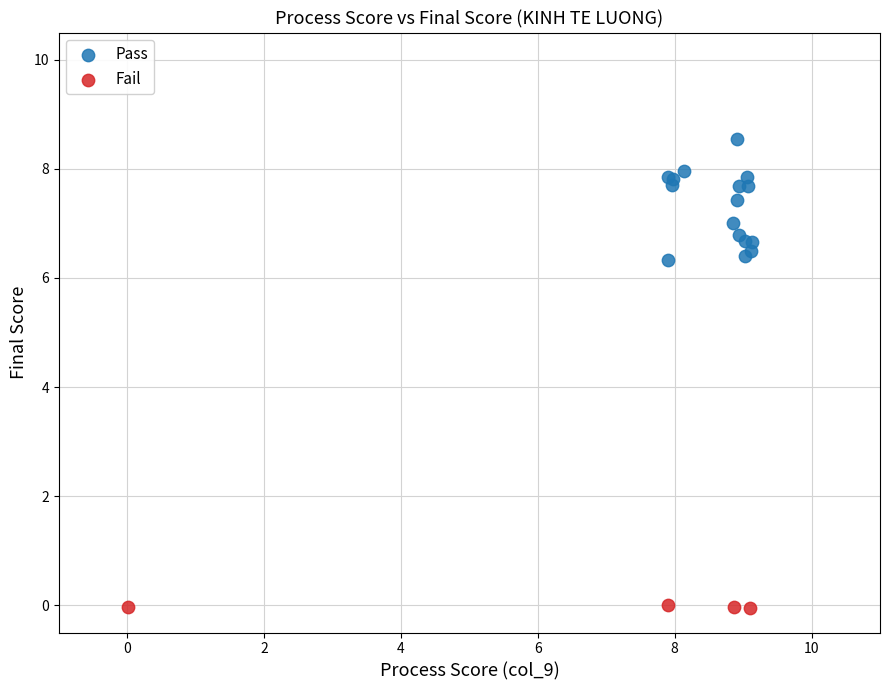

Which series has the widest spread of Y values?

Pass